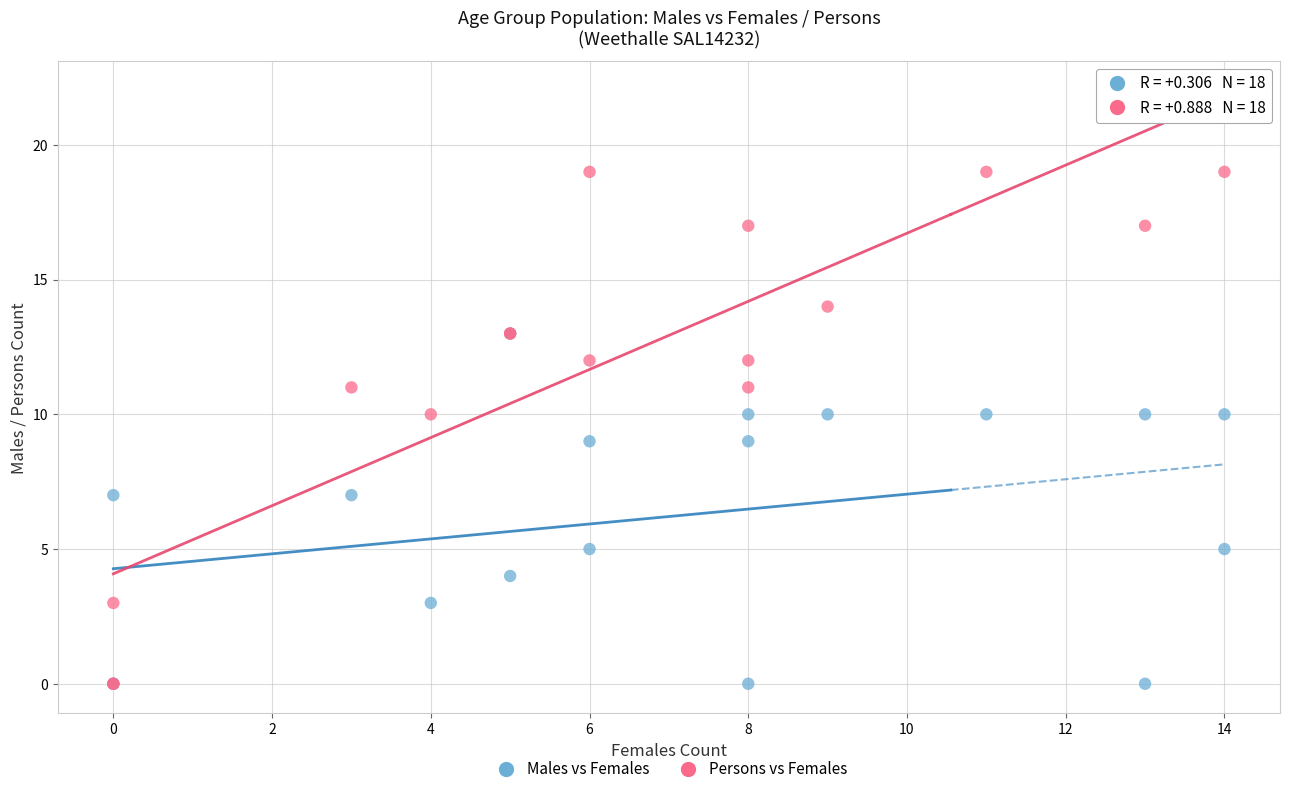

What are all the series names shown in the legend?

Males vs Females, Persons vs Females